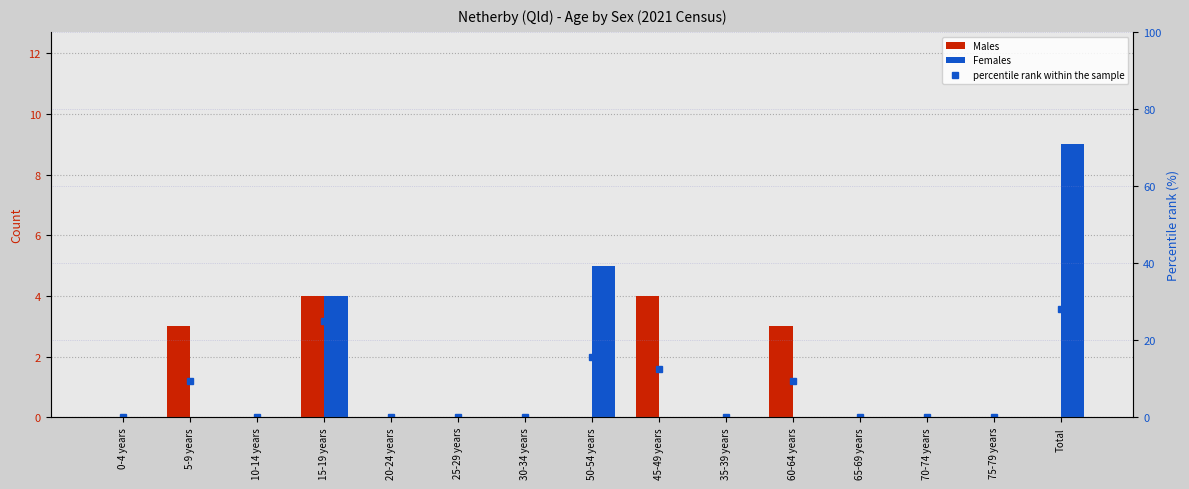

What is the average value of the Females series?

1.2